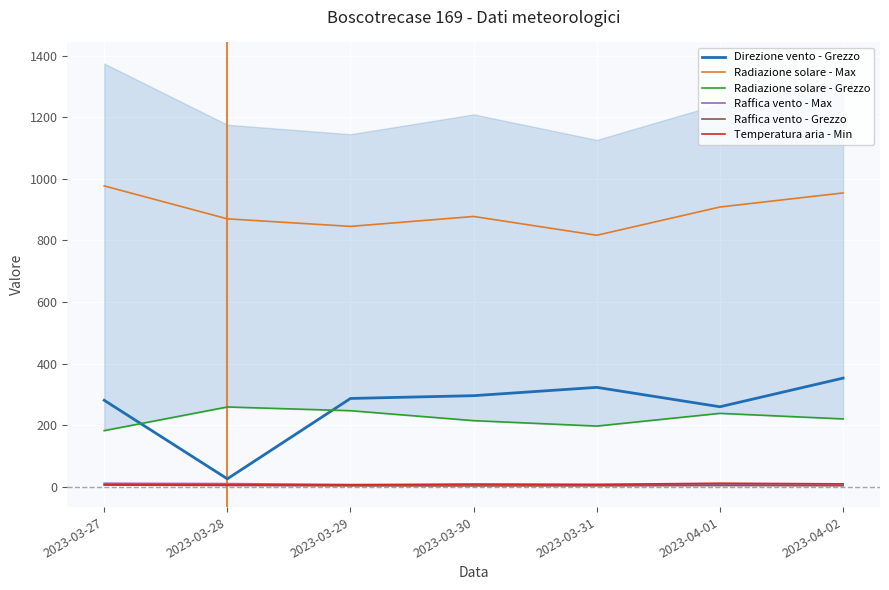

What is the label of the 7th point from the right?

2023-03-27